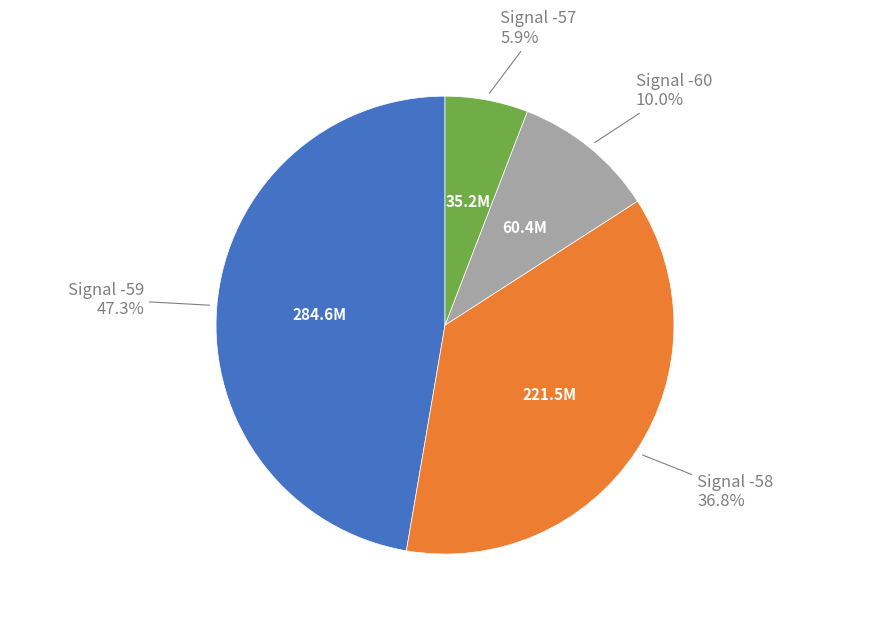

Is there a majority slice in this chart?

No